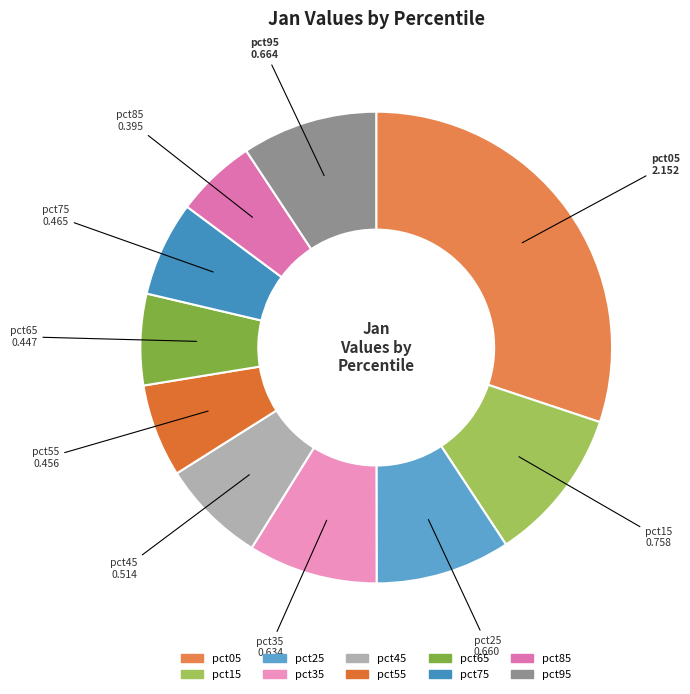

Is it true that pct75 is 7% of the pie?

True